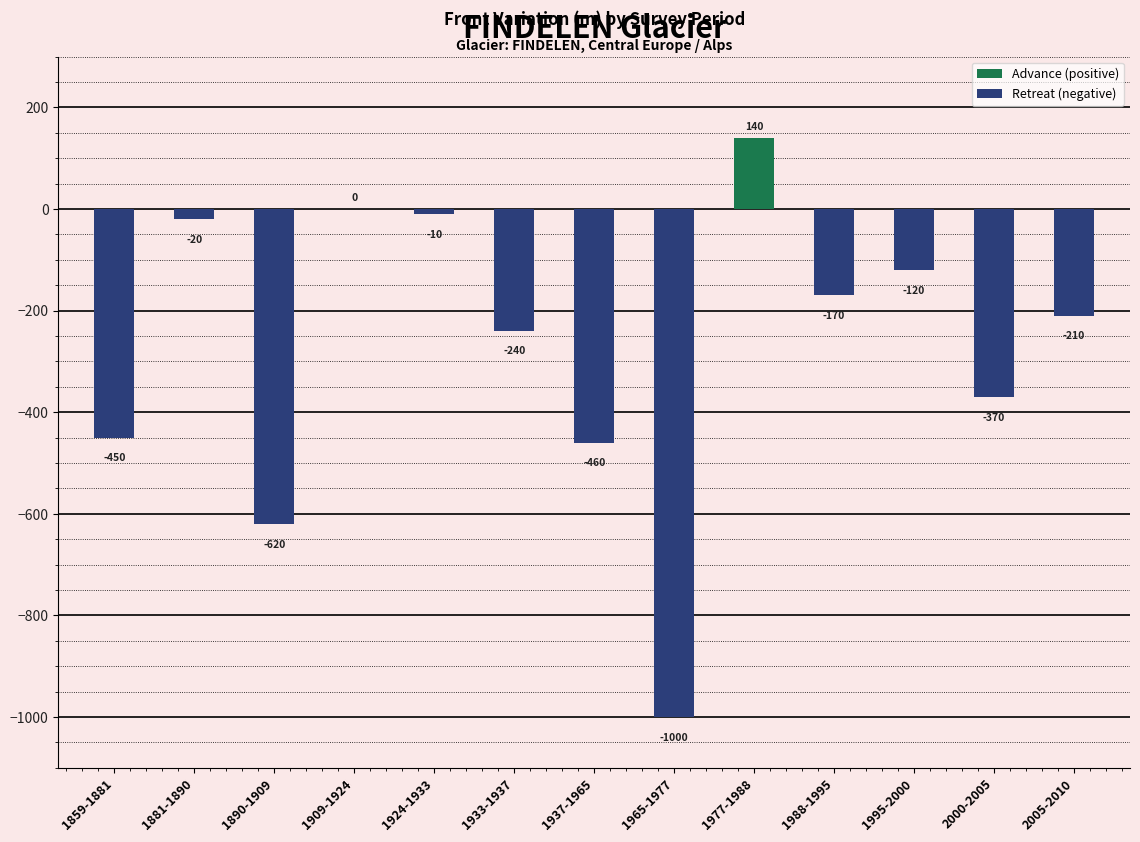

What is the change in value from 1909-1924 to 2005-2010?

-210